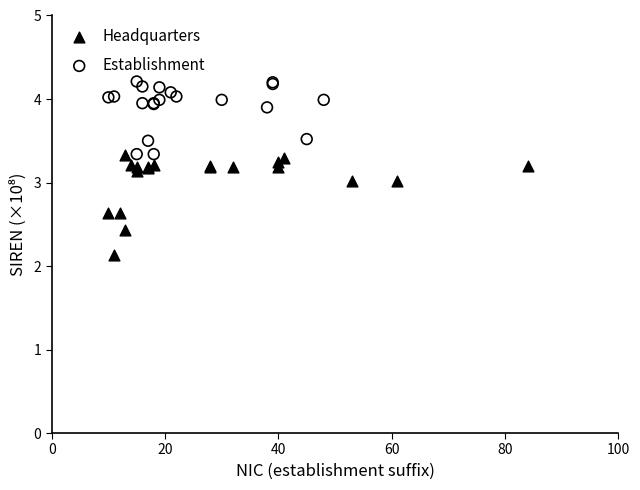

Which series contains the highest Y value?

Establishment